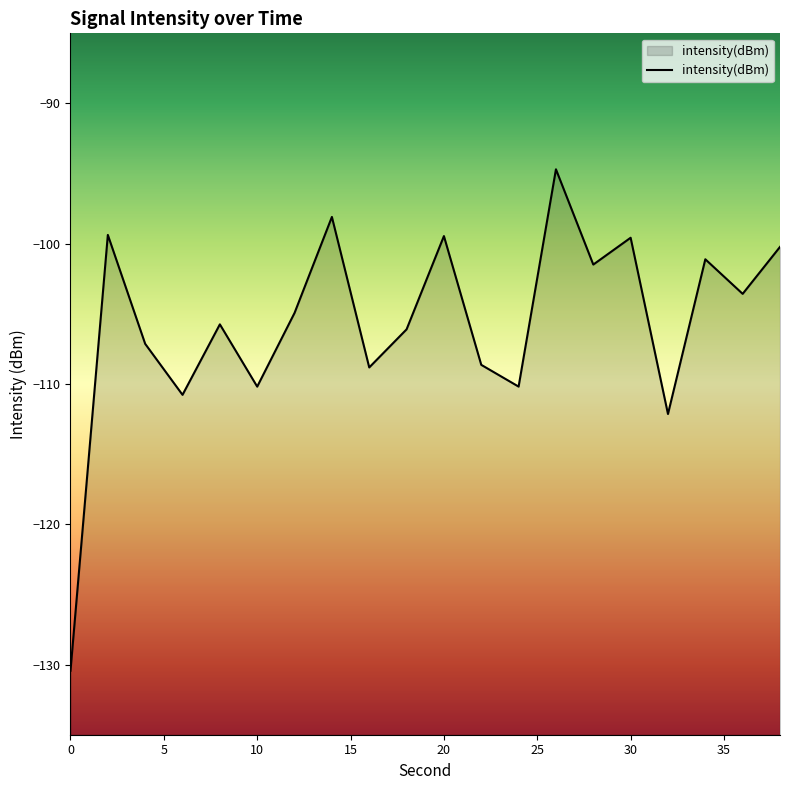

Count the number of categories in the chart.

20